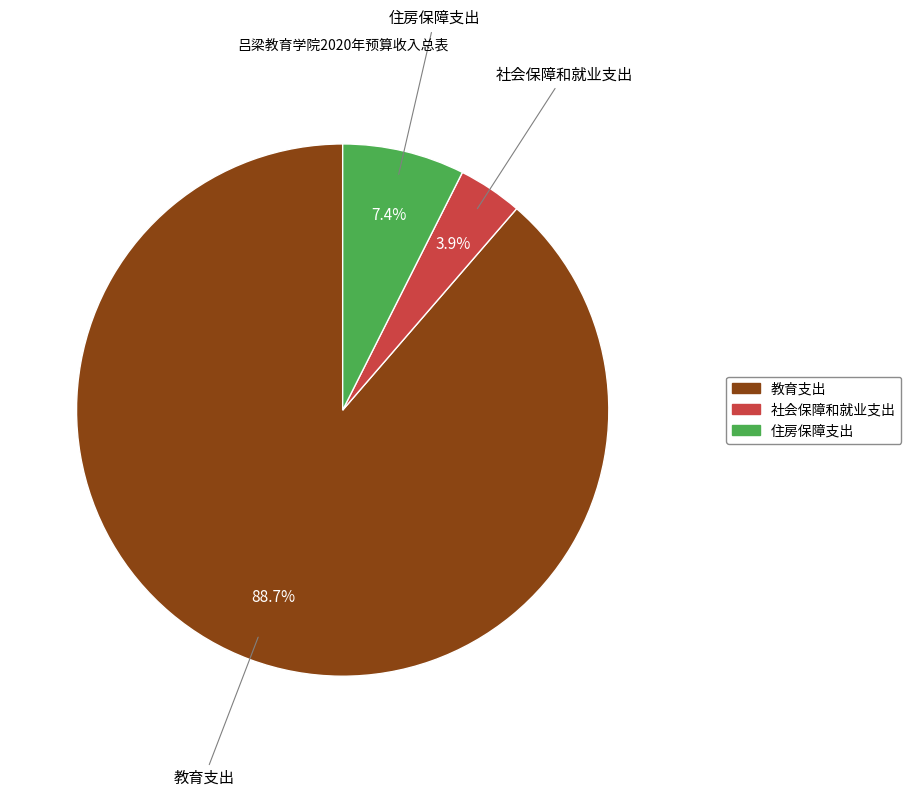

To the nearest percent, what is the average slice percentage?

33%